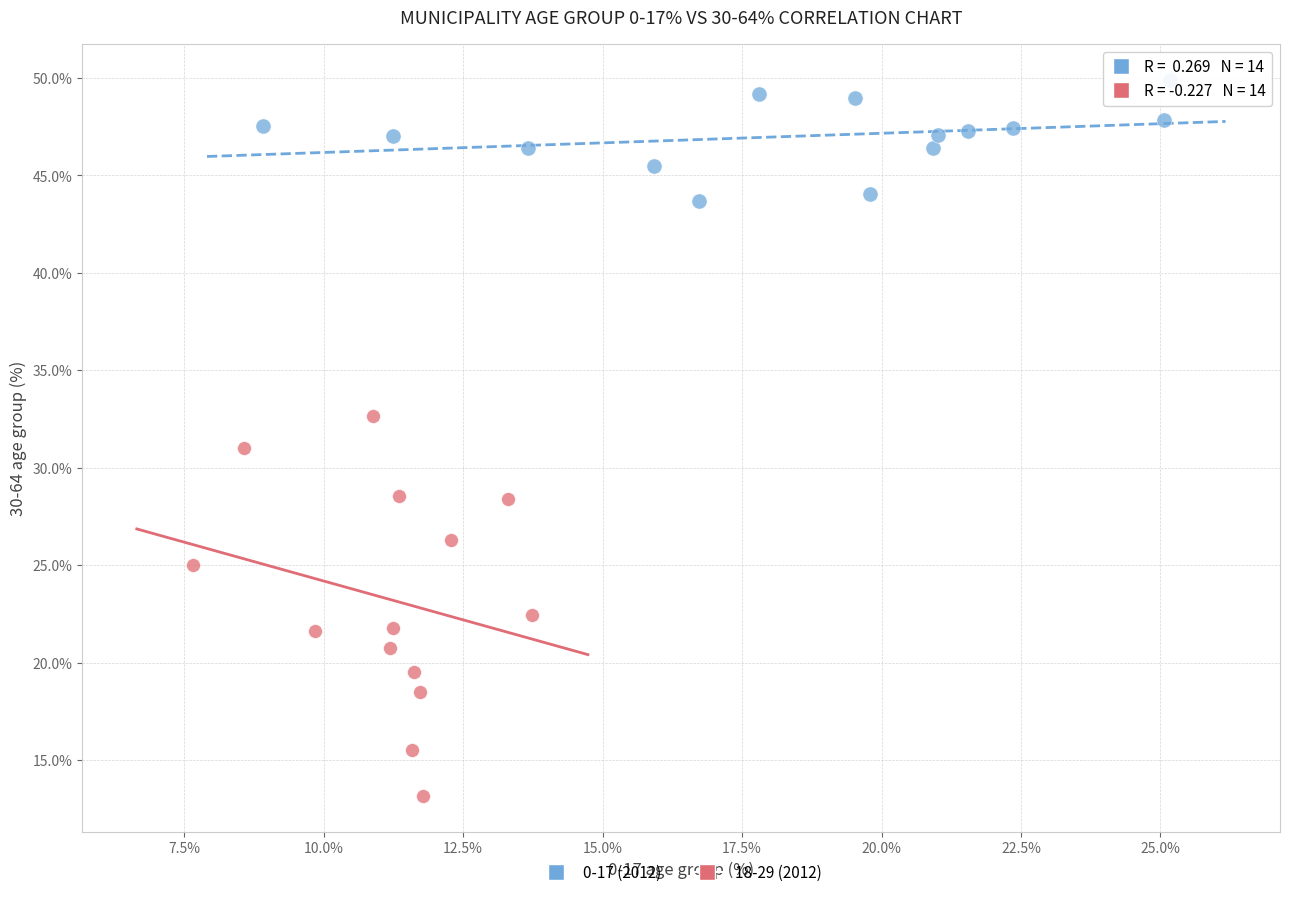

Which series has the largest Y range (max minus min)?

18-29 (2012)